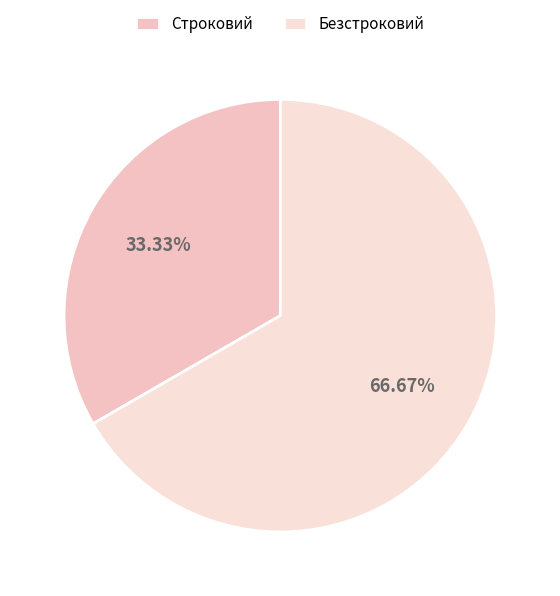

How much of the chart is everything except Строковий?

66.7%